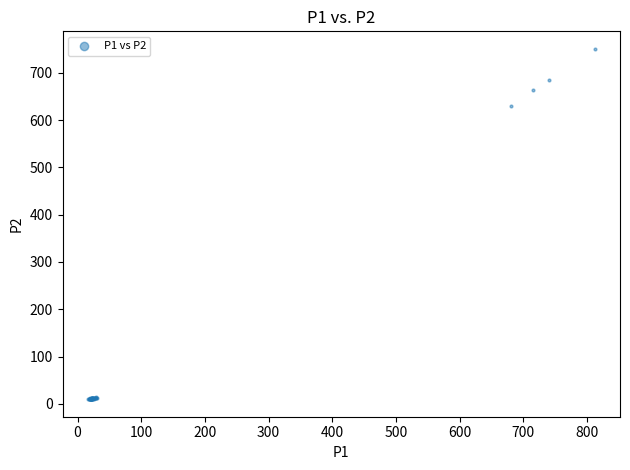

What Y value in the scatter plot is closest to 380?

630.9